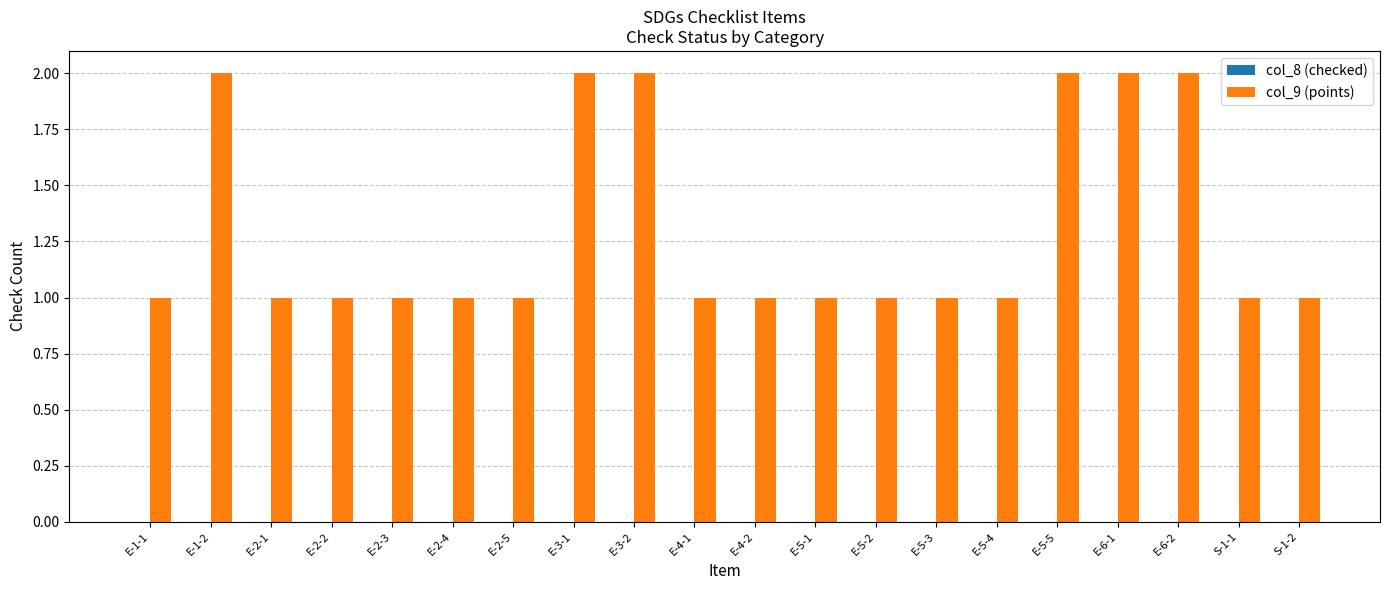

What is the sum of the values at E-2-1 and E-3-2?

3